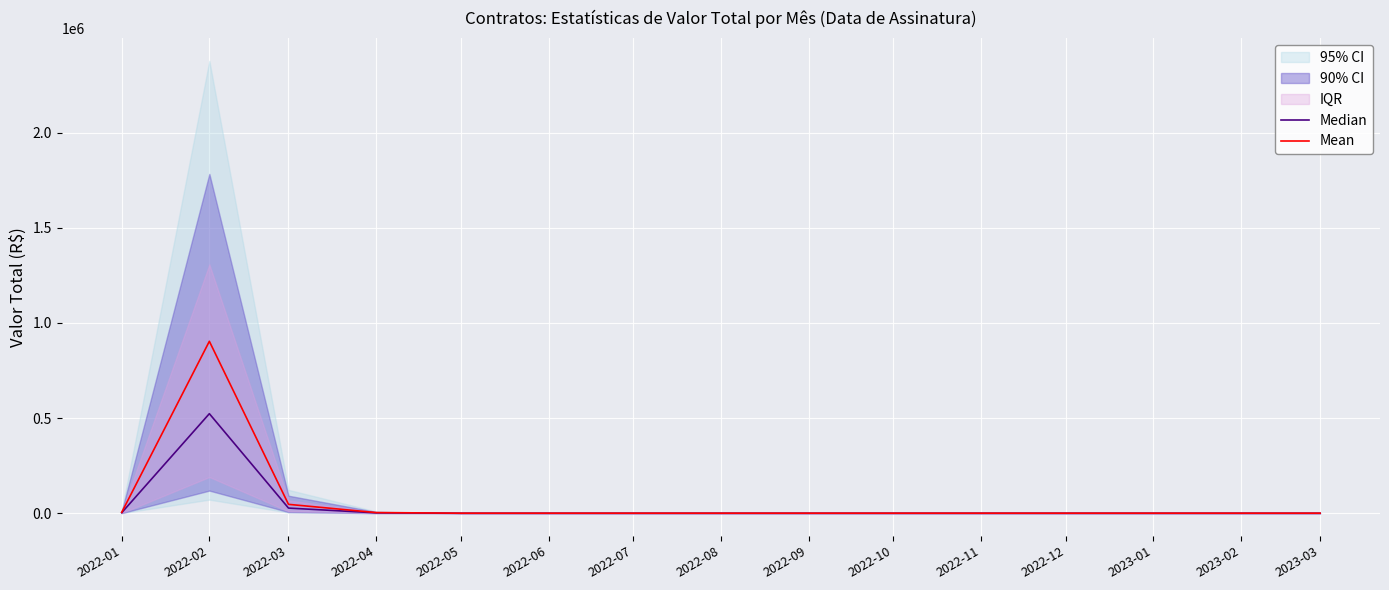

True or false: Median and Mean cross at least once.

False